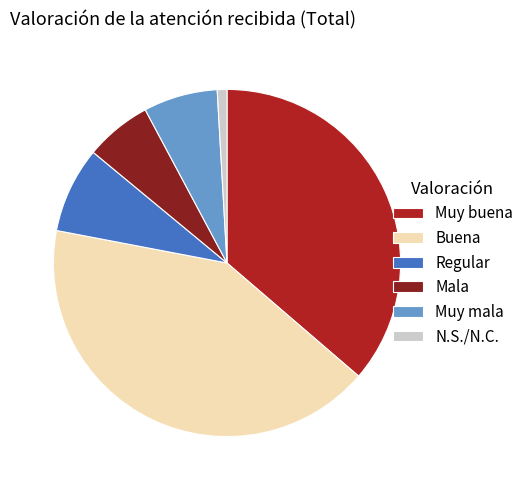

To the nearest percent, what percentage of the pie is N.S./N.C.?

1%